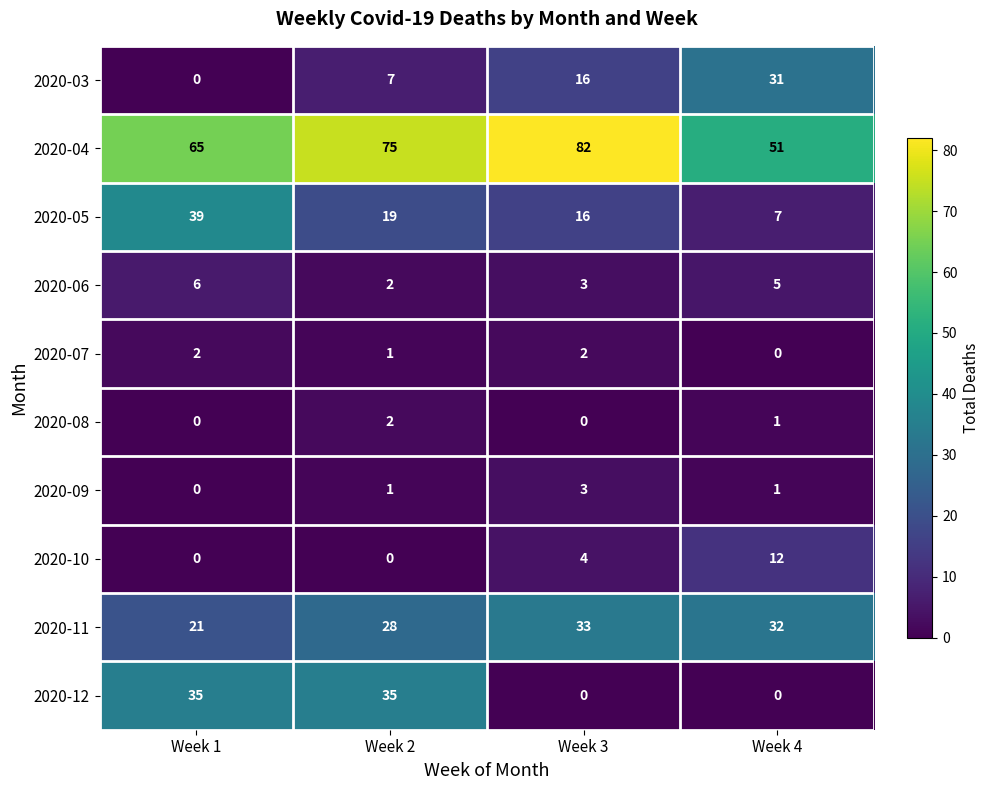

What value does the 2020-11 series have at Week 3, to the nearest 10?

30